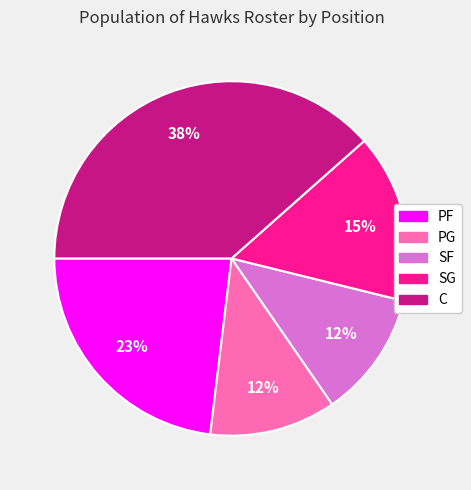

Do SG and PG together represent more than half of the pie?

No